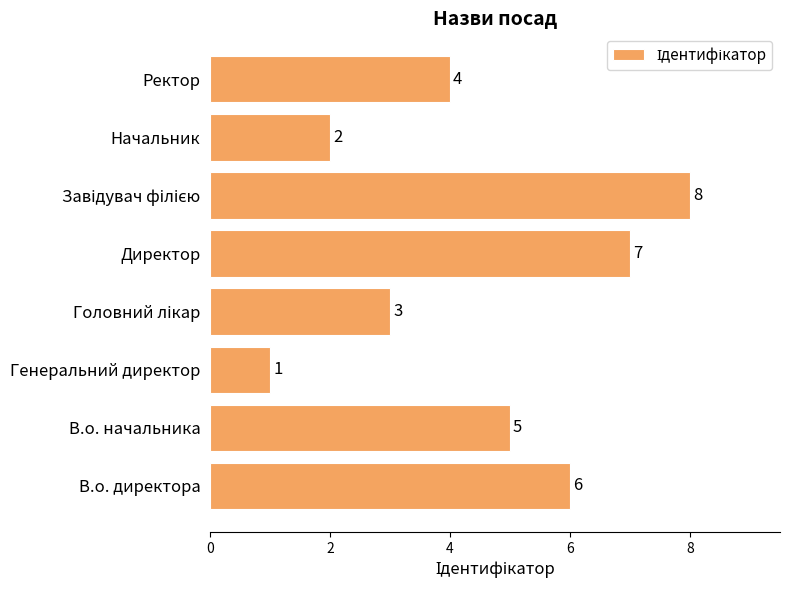

The chart shows a value of 6 at Ректор. True or false?

False